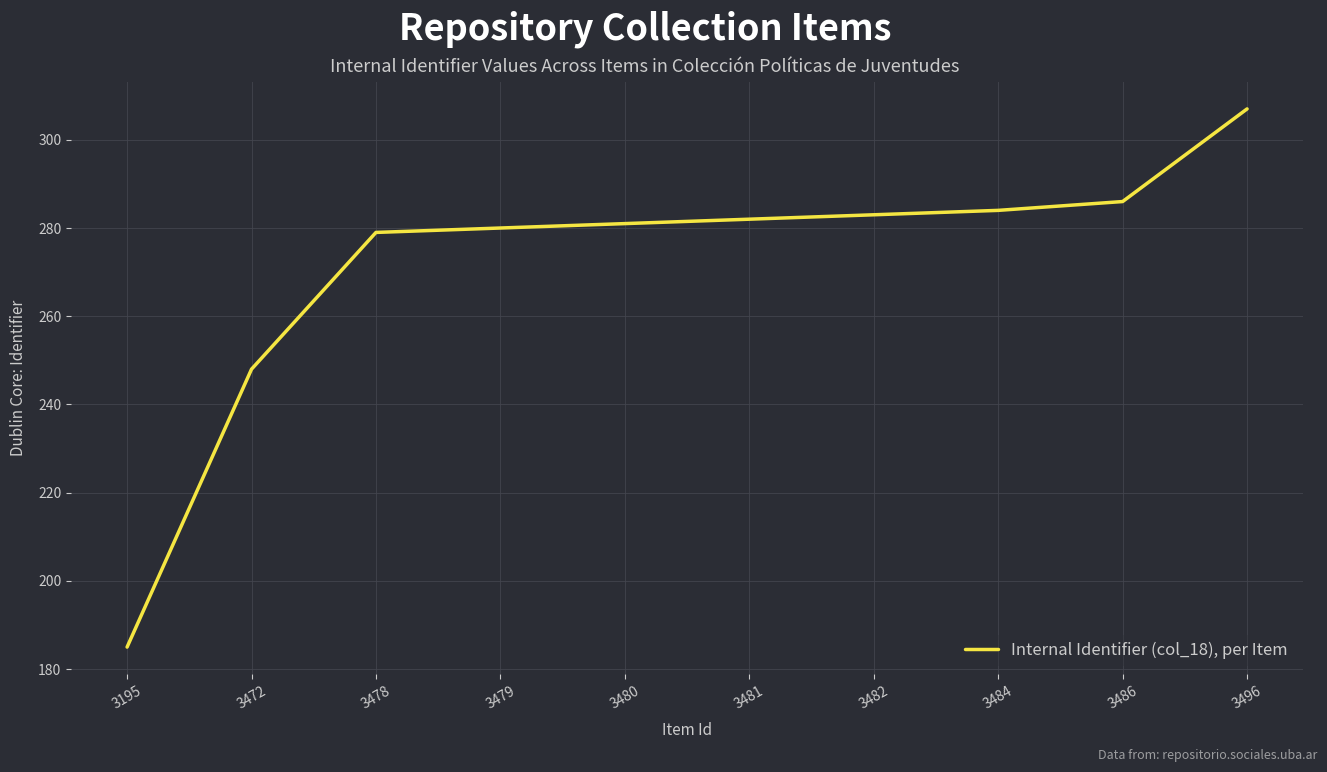

What is the smallest value displayed?

185